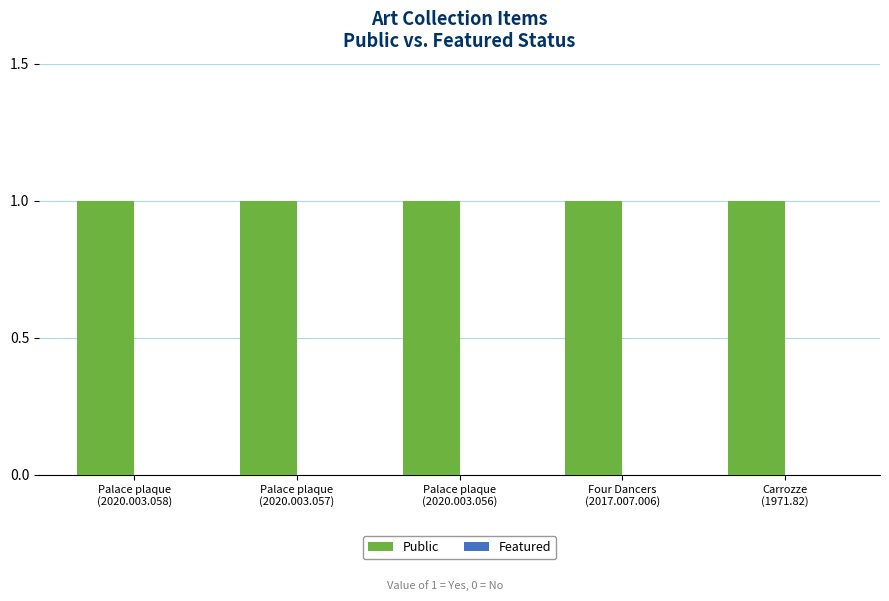

The value of Public at Carrozze
(1971.82) is 1. True or false?

True